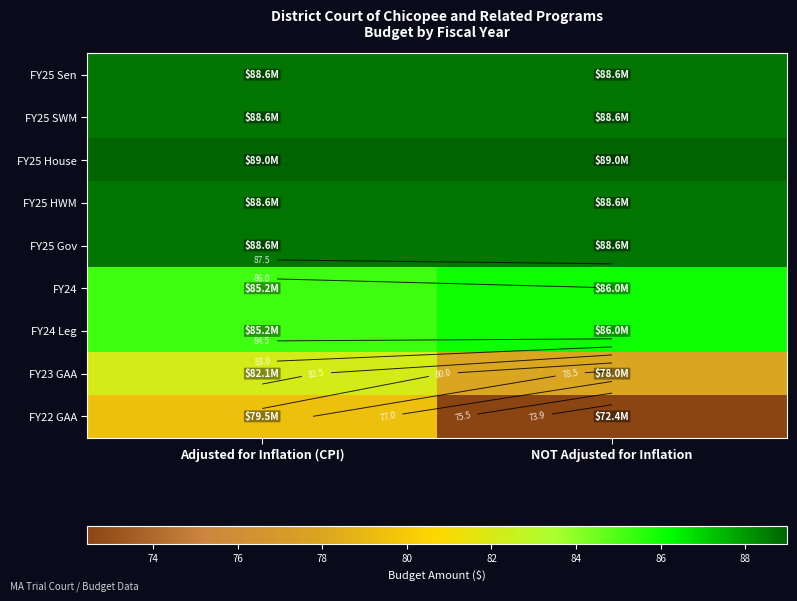

What is the difference between the FY22 GAA values at NOT Adjusted for Inflation and Adjusted for Inflation (CPI)?

7.0